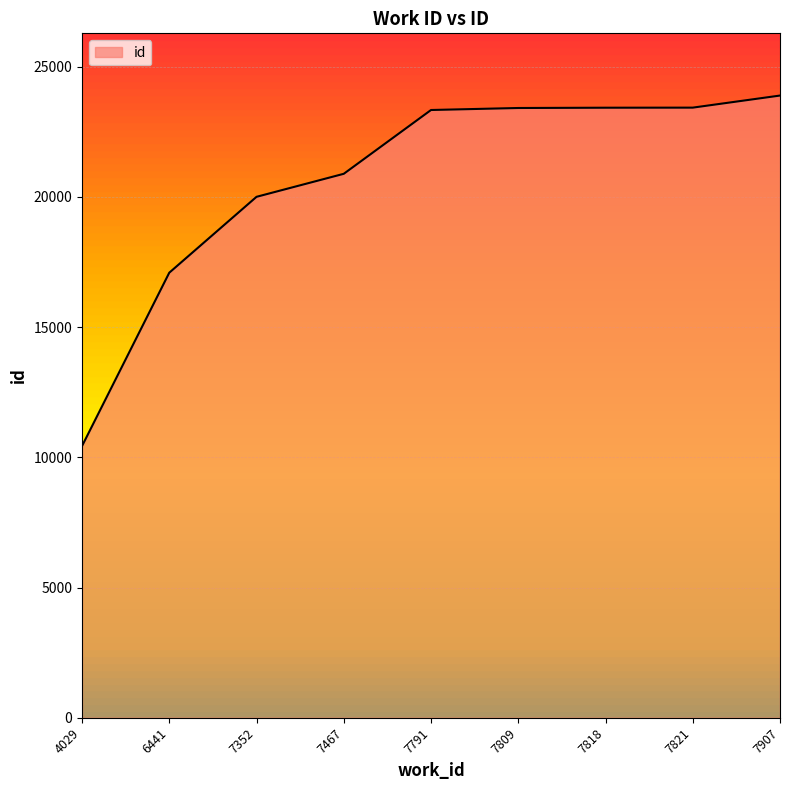

True or false: the data has more than 2 interior local peaks.

False